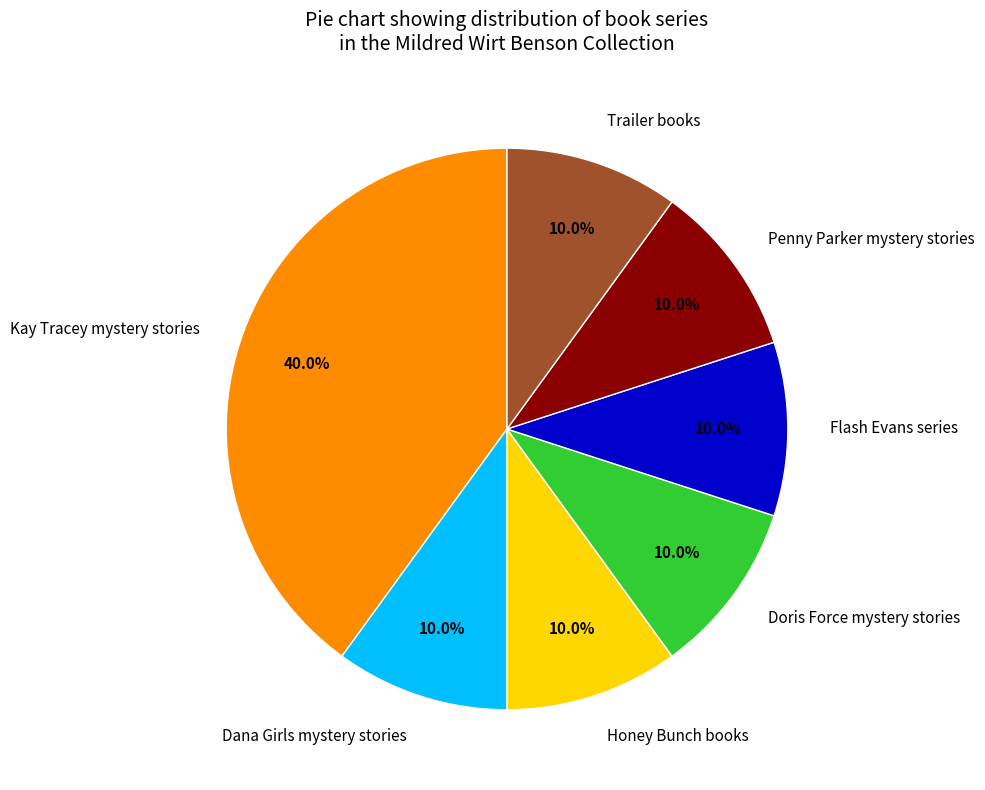

How many slices are in this pie chart?

7